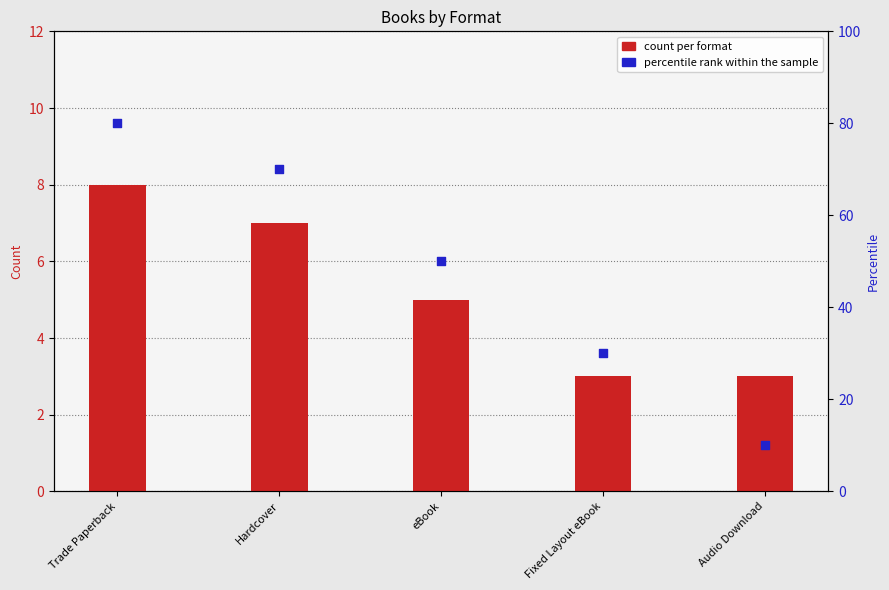

Which series has the widest spread of Y values?

percentile rank within the sample